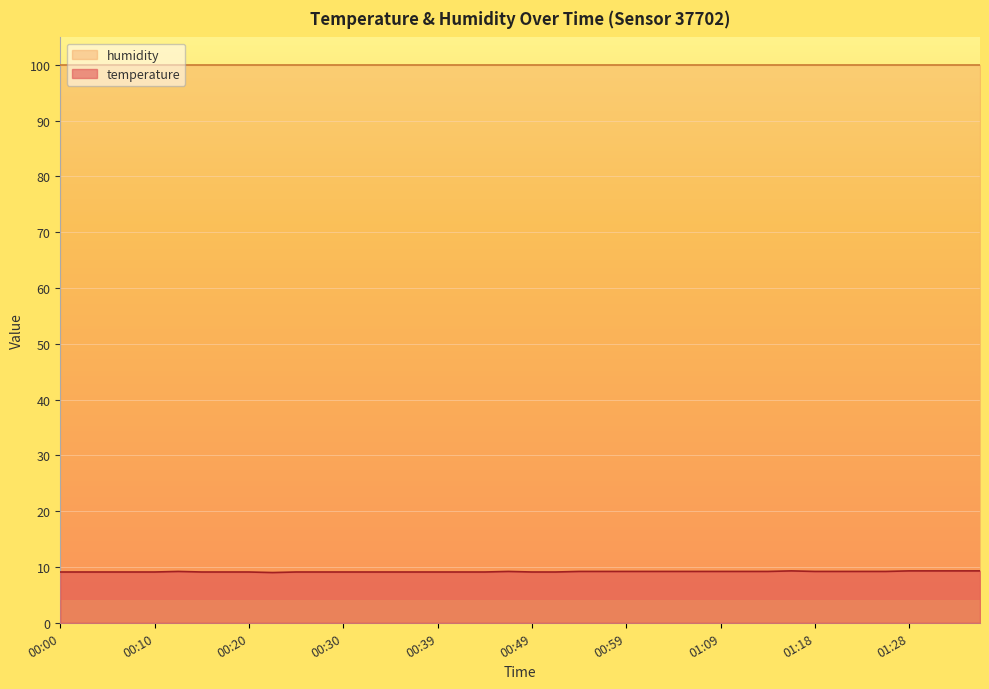

What is the value of the 39th point from the left?

9.3